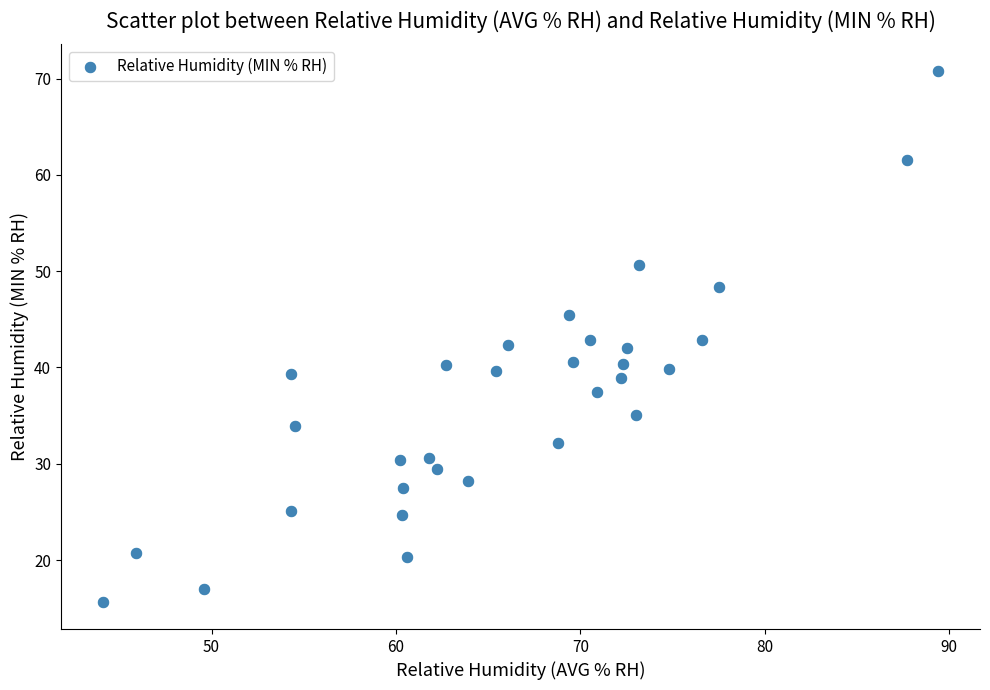

What is the range of Y values (max minus min)?

55.2